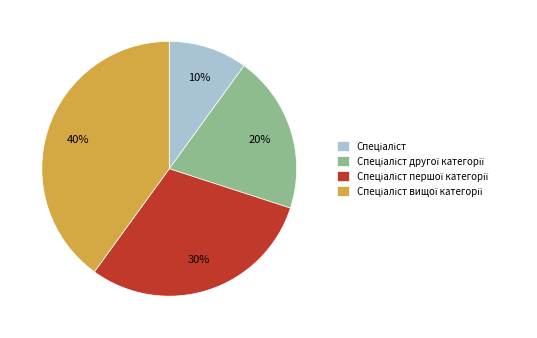

To the nearest percent, what is the average slice percentage?

25%